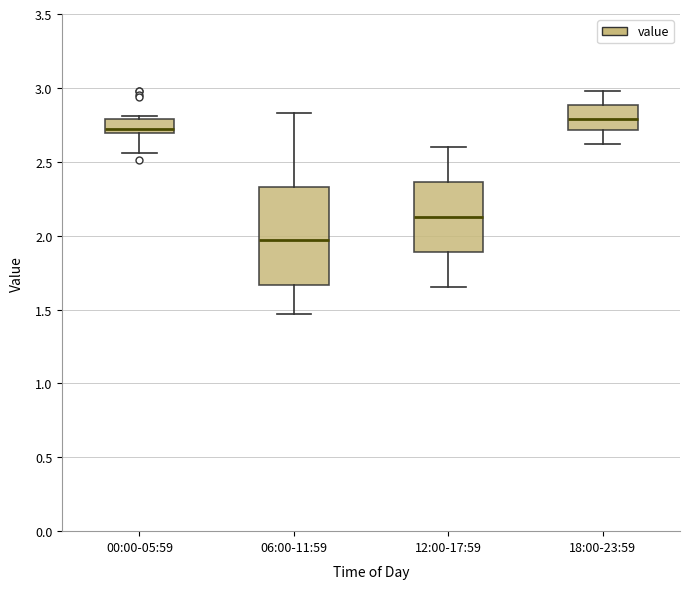

Which box's median line is the highest?

18:00-23:59